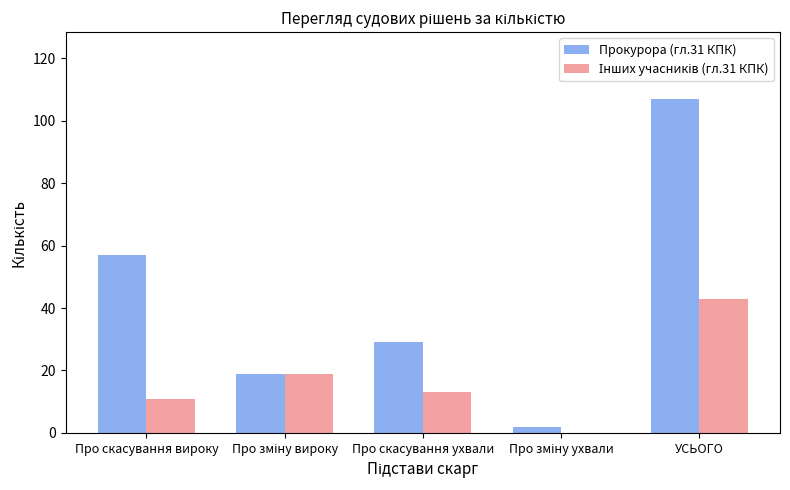

True or false: Прокурора (гл.31 КПК) has a value of 107 at УСЬОГО.

True